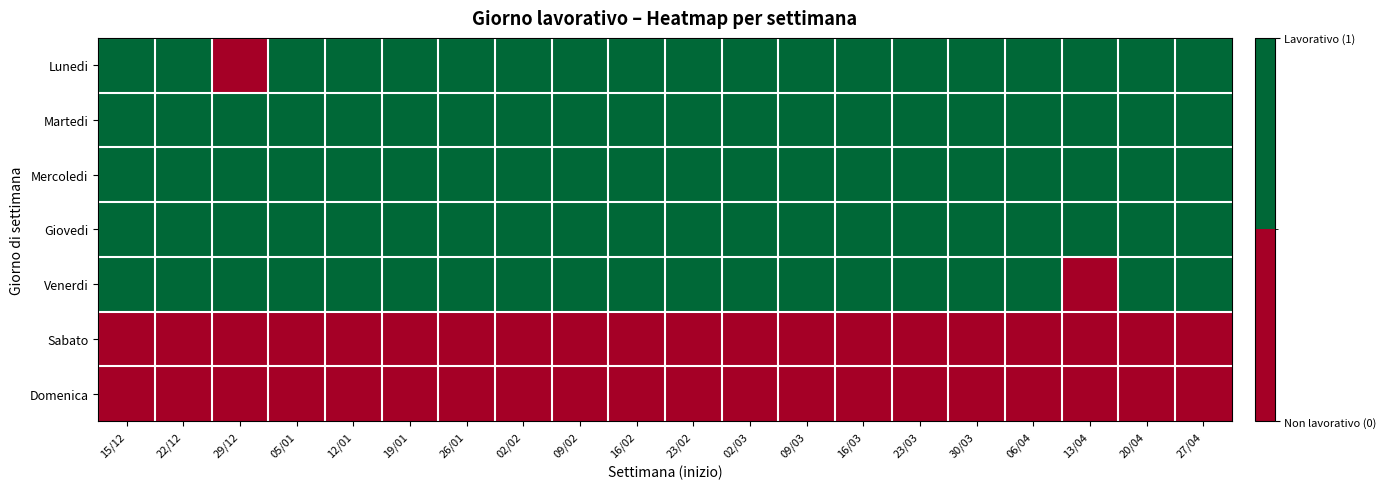

List the series in order of their peak value, highest first.

Lunedi, Martedi, Mercoledi, Giovedi, Venerdi, Sabato, Domenica